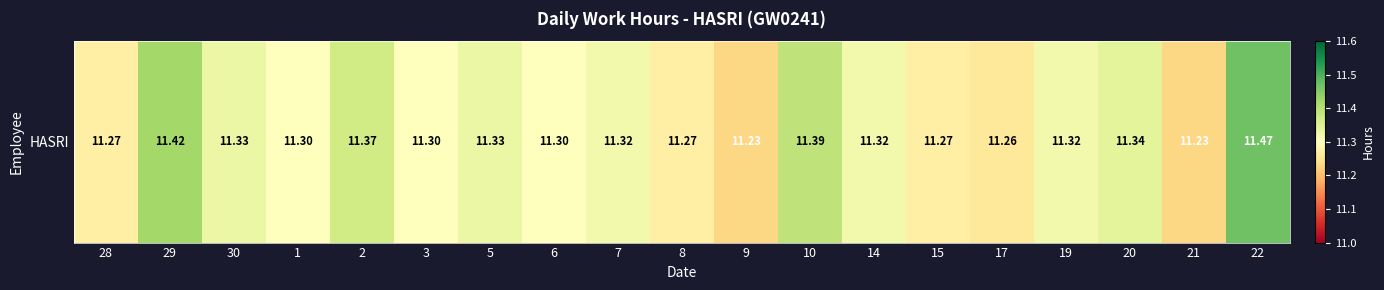

List the labels in order of value, largest first.

22, 29, 10, 2, 20, 30, 5, 7, 14, 19, 1, 3, 6, 28, 8, 15, 17, 9, 21